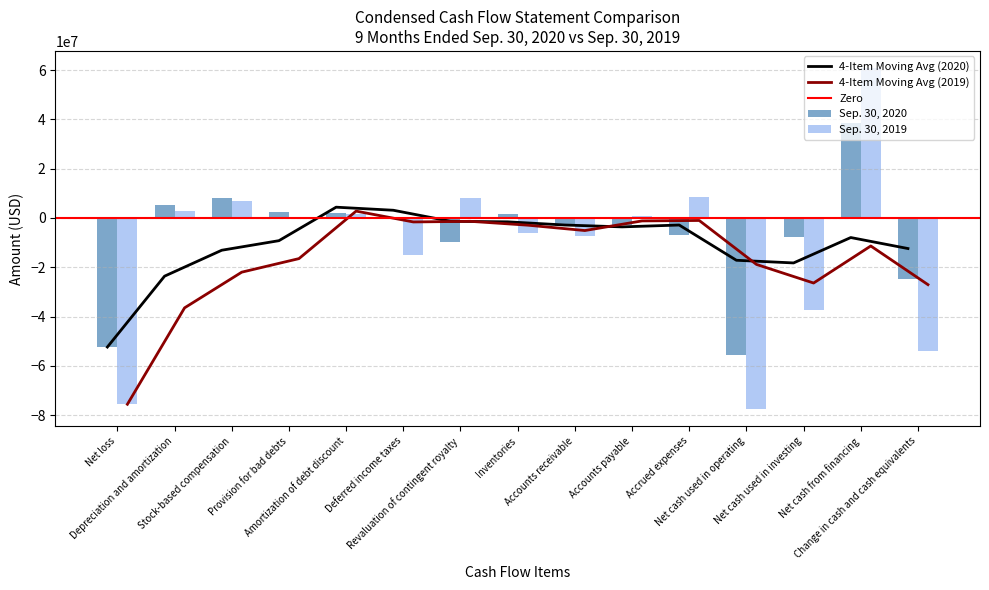

What is the difference between the maximum and minimum values in the Sep. 30, 2020 series?

93952000